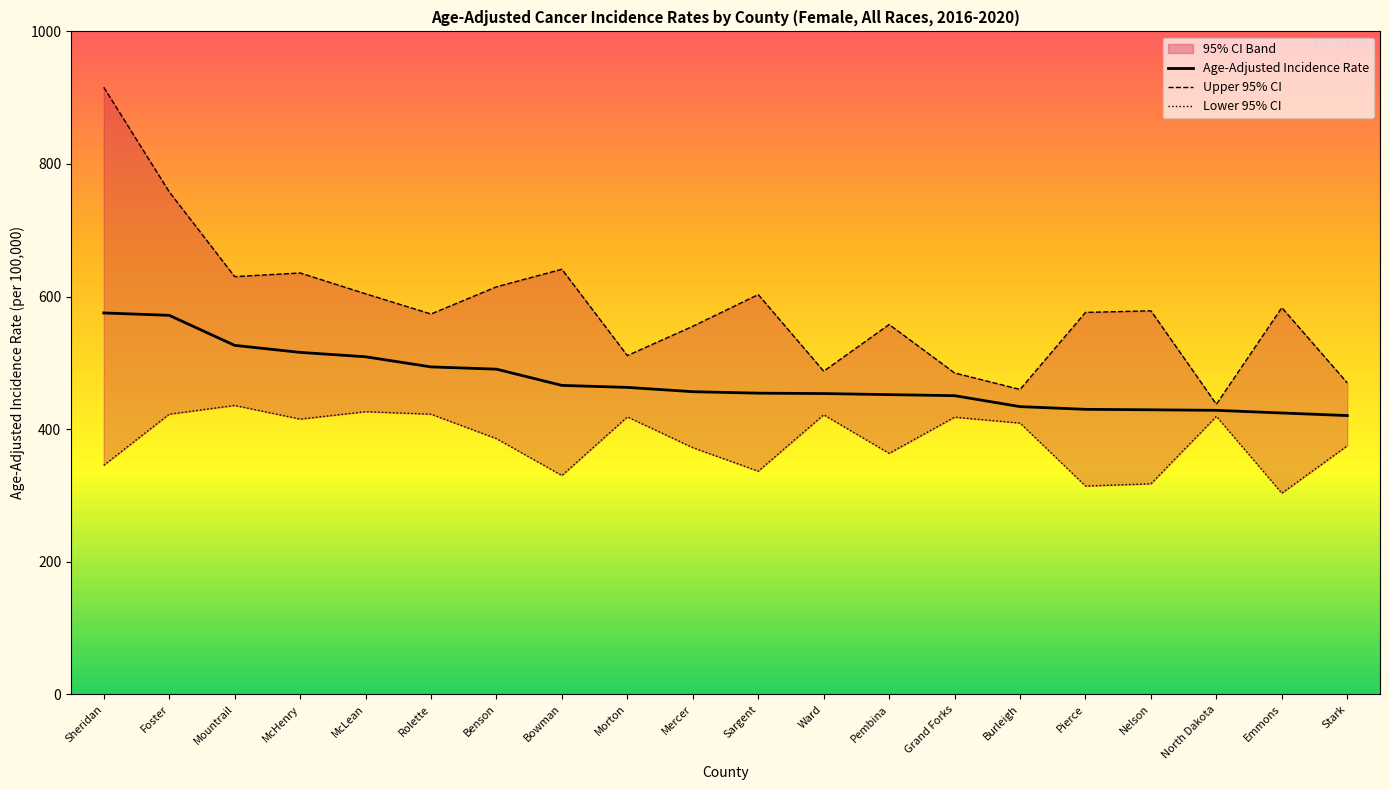

Does the chart display data point markers on the line(s)?

No